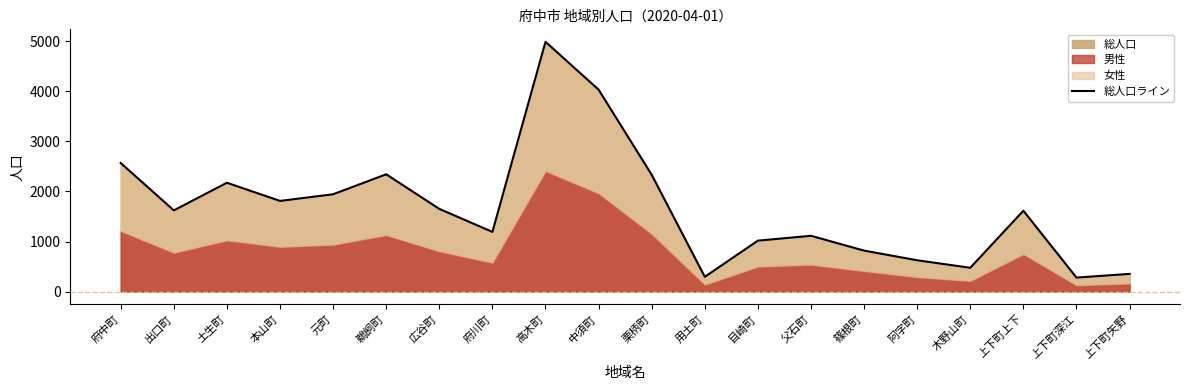

The value at 栗柄町 is 1133. True or false?

False